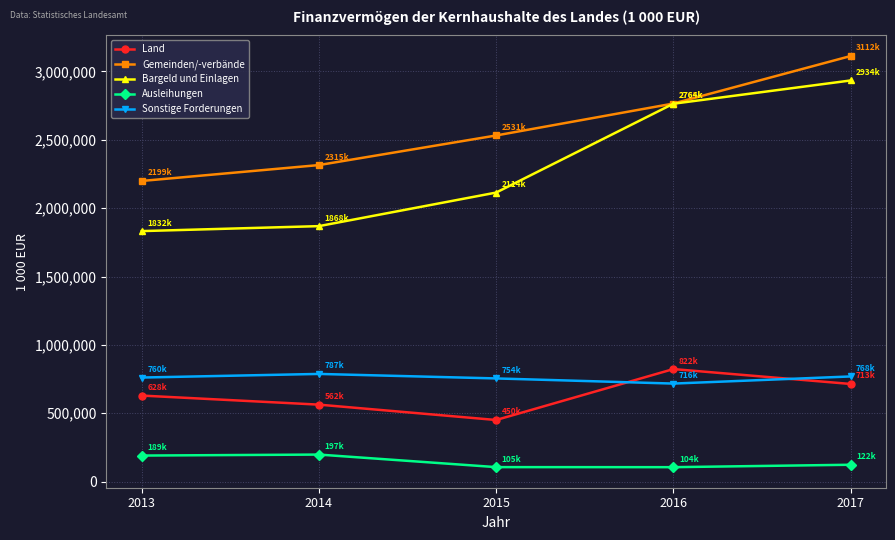

How many lines are shown in the chart?

5